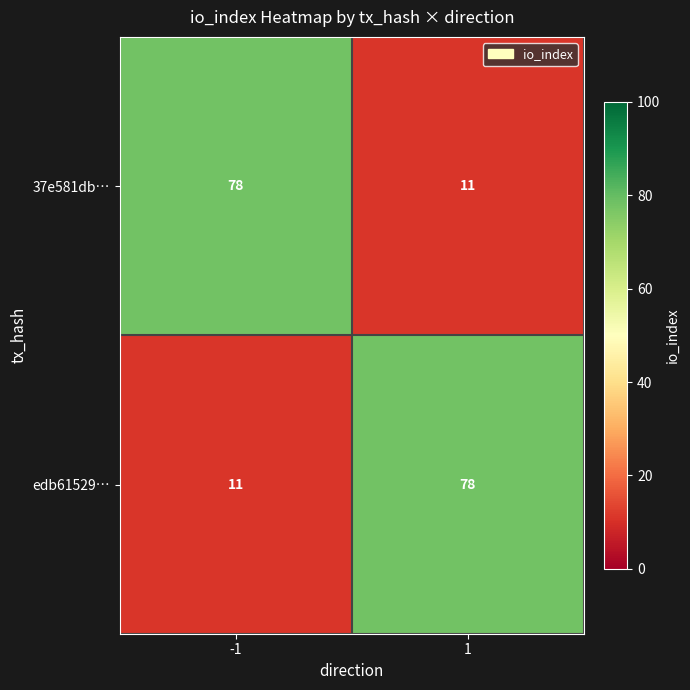

At -1, list the series in order from largest to smallest.

37e581db…, edb61529…